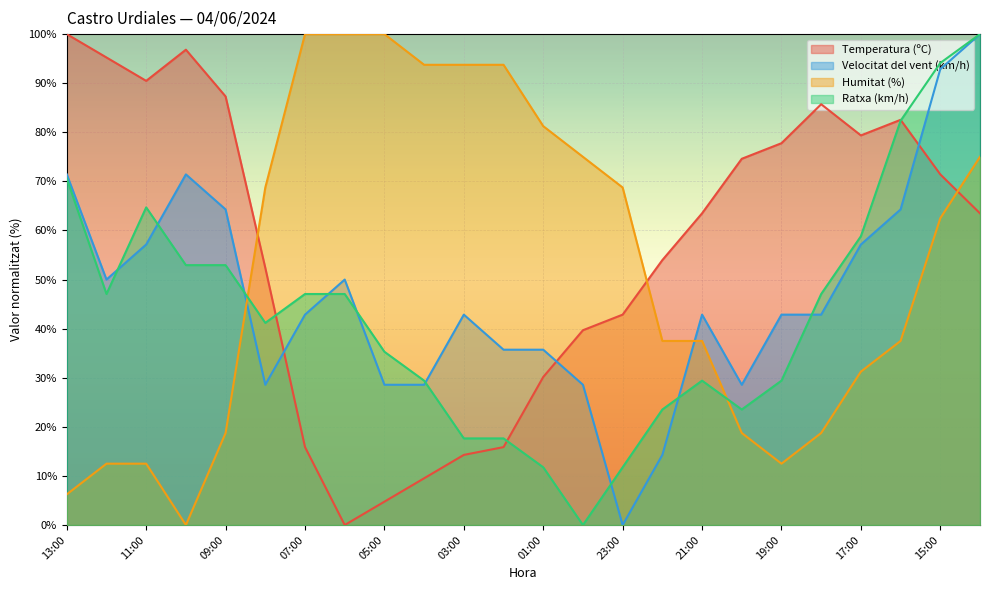

What position from the left is 23:00?

15